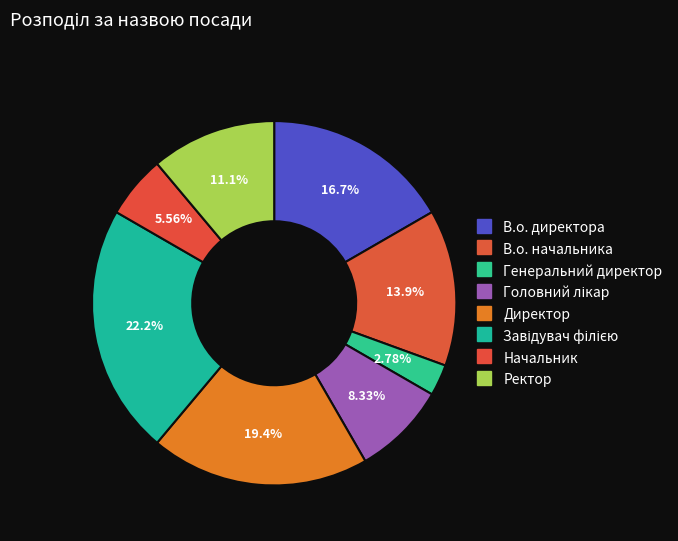

Count the number of slices in the pie.

8